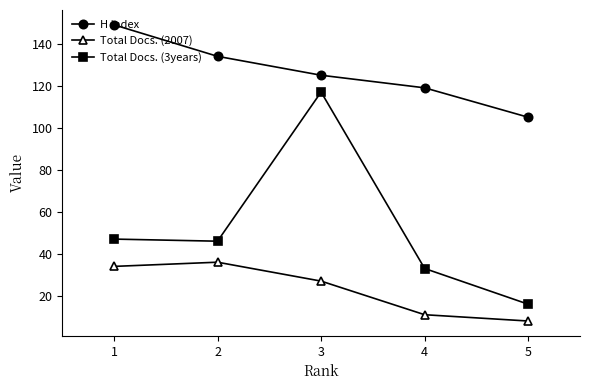

At how many categories does at least one series exceed 83?

5